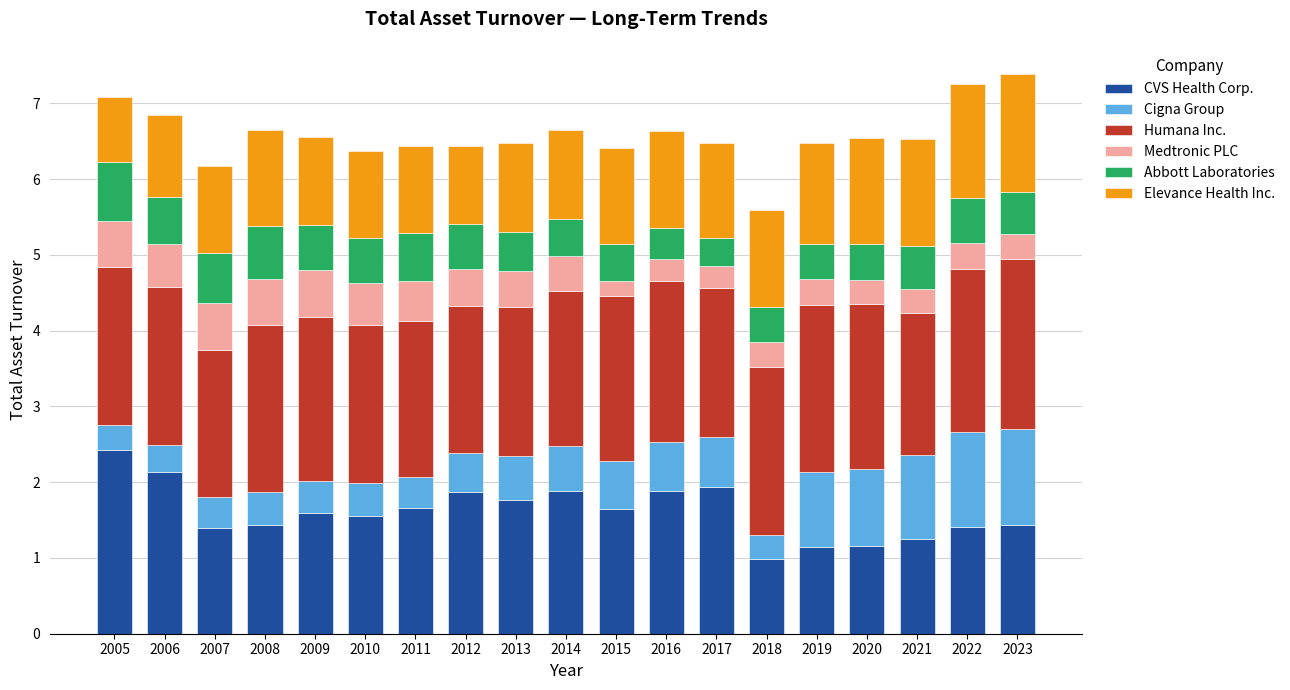

At which label does CVS Health Corp. reach its peak?

2005